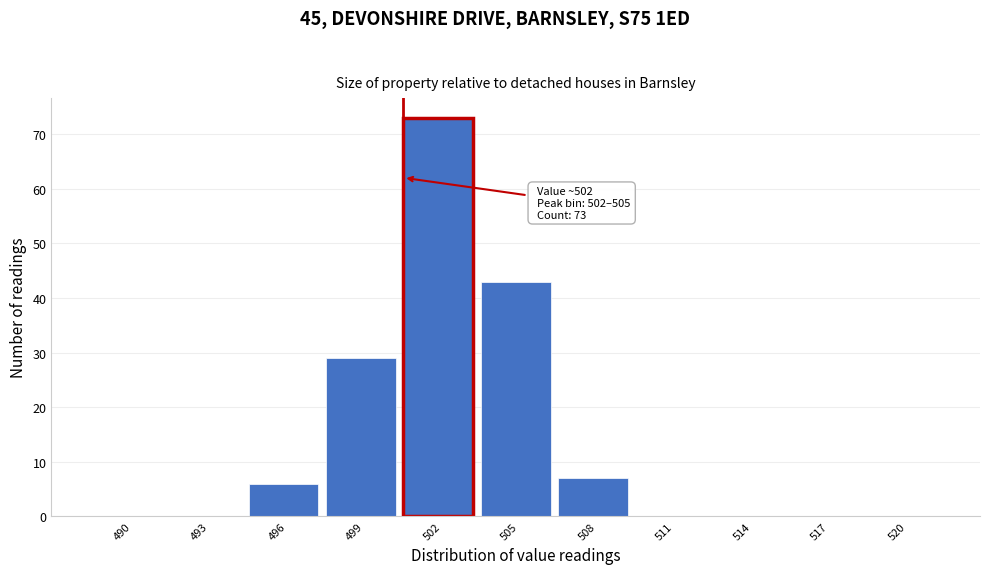

Reading left to right, extract all data points from this chart.

490=0	493=0	496=6	499=29	502=73	505=43	508=7	511=0	514=0	517=0	520=0